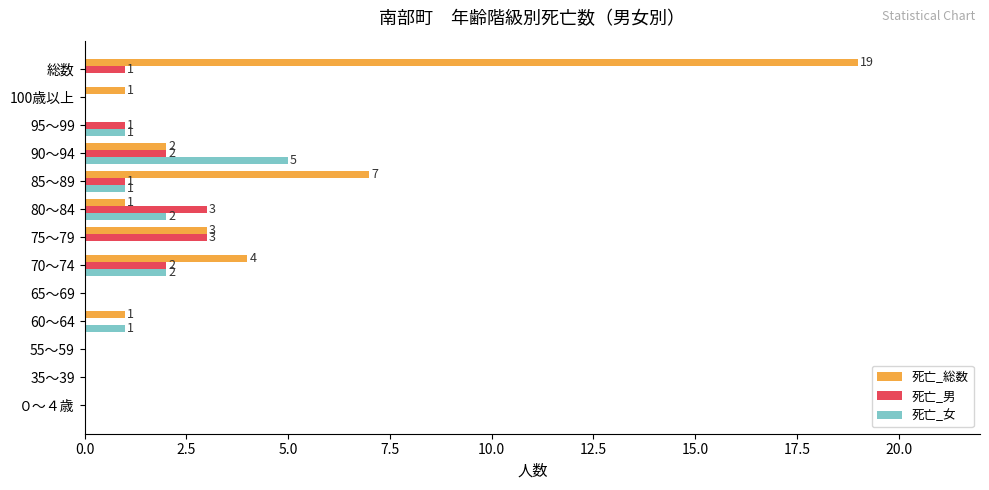

How many 死亡_女 values are between 0 and 1?

10